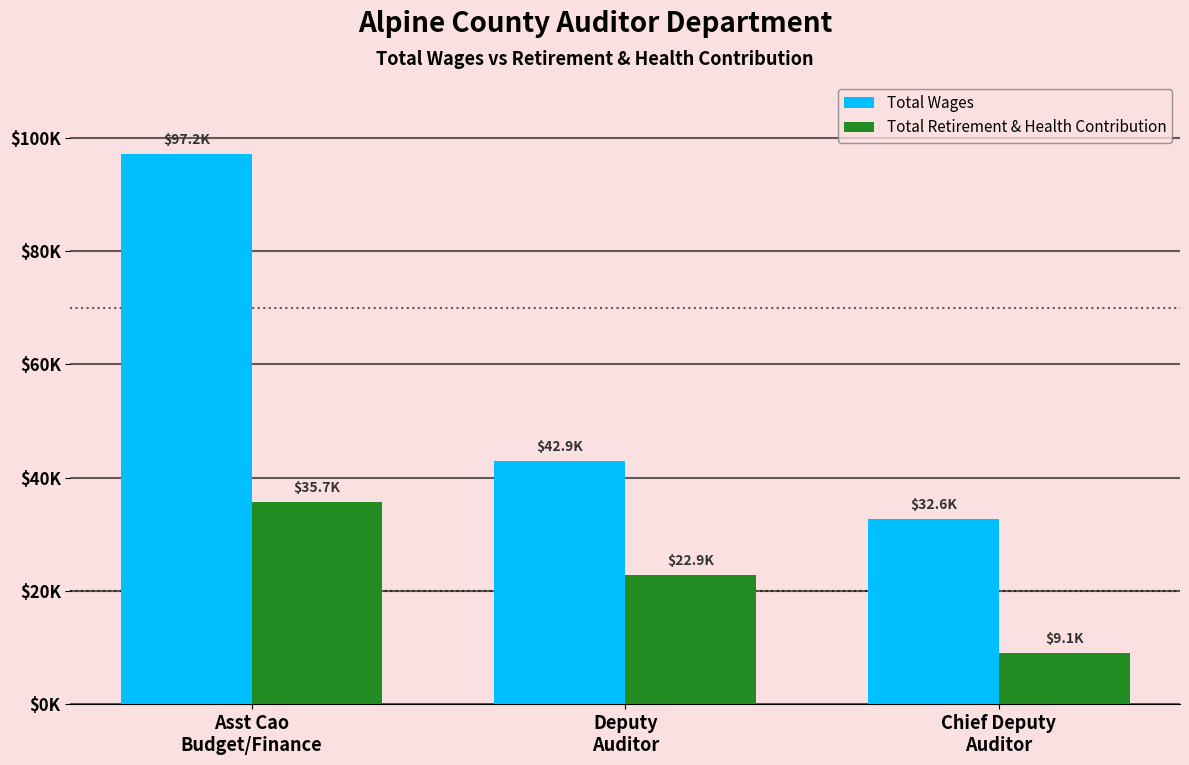

What are all the series names shown in the legend?

Total Wages, Total Retirement & Health Contribution